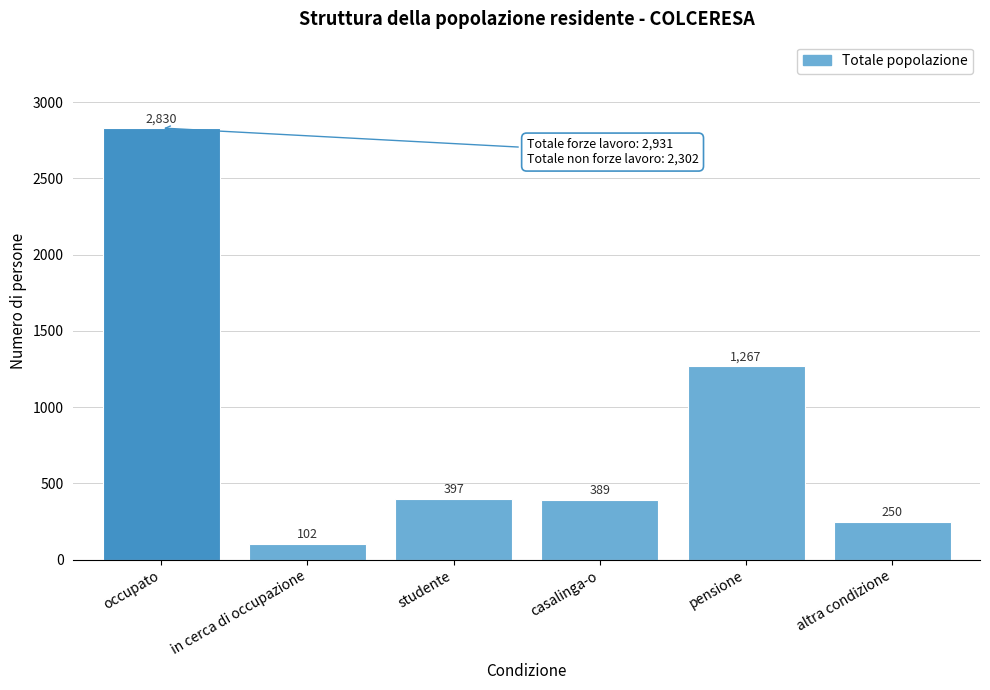

Where does the data first go above 396?

occupato